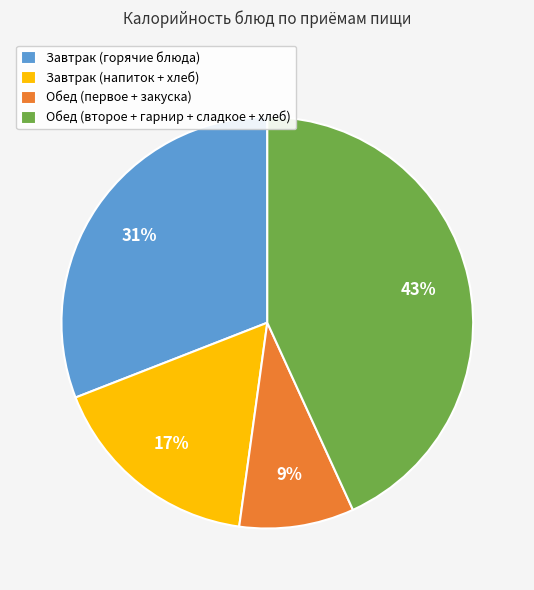

Combined, do Обед (второе + гарнир + сладкое + хлеб) and Завтрак (горячие блюда) account for over 50%?

Yes